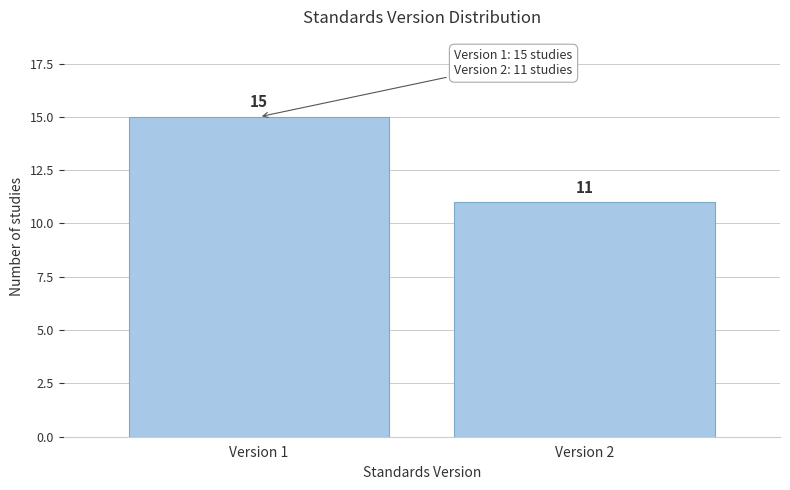

Reading right to left, extract all data points from this chart.

11	15